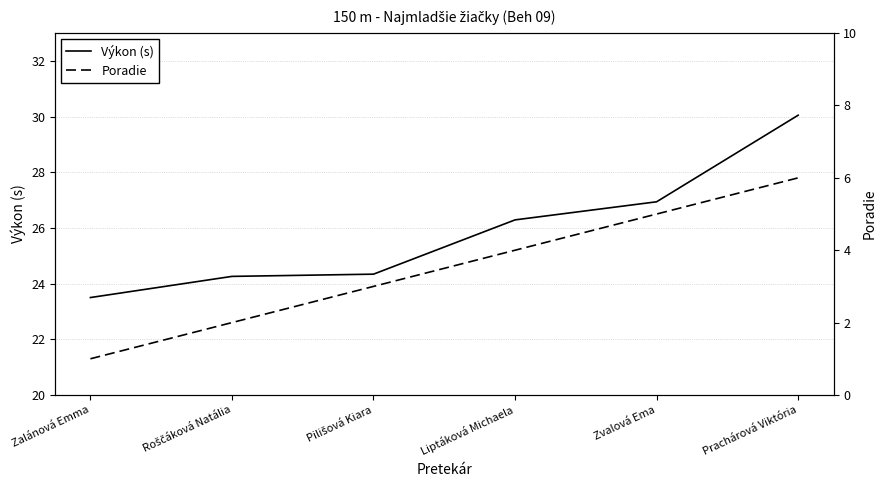

Which category has the lowest value in the Poradie series?

Zalánová Emma